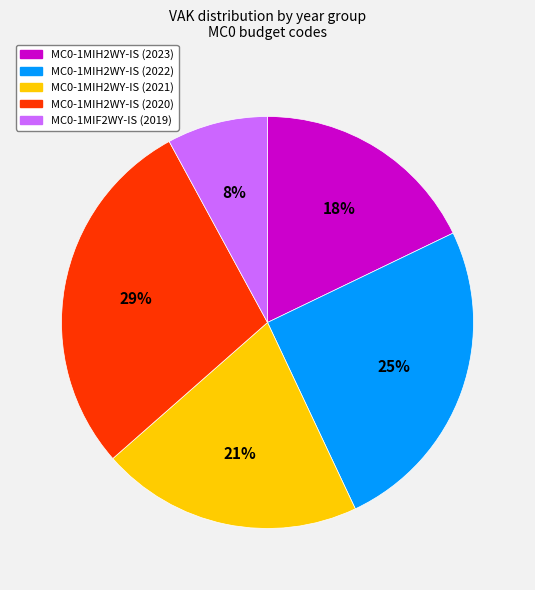

To the nearest percent, what is the average slice percentage?

20%